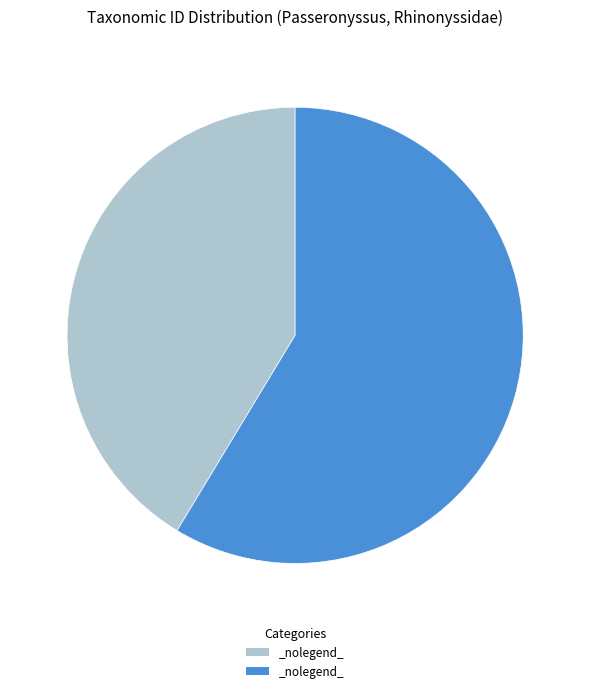

Is there a majority slice in this chart?

Yes